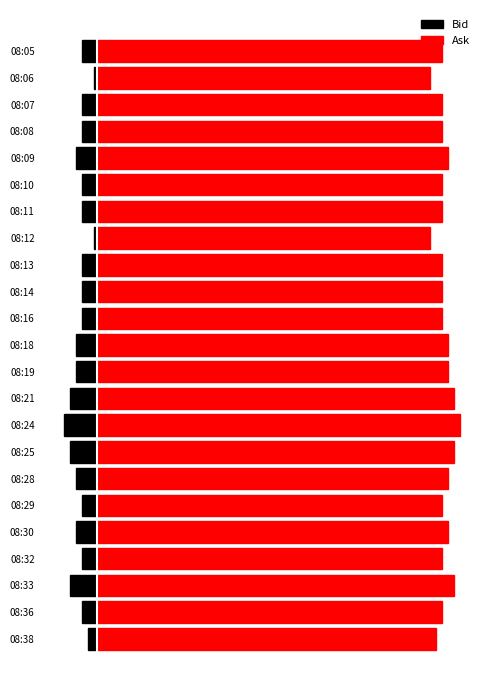

The Ask series shows 78.3 at 08:28. True or false?

False